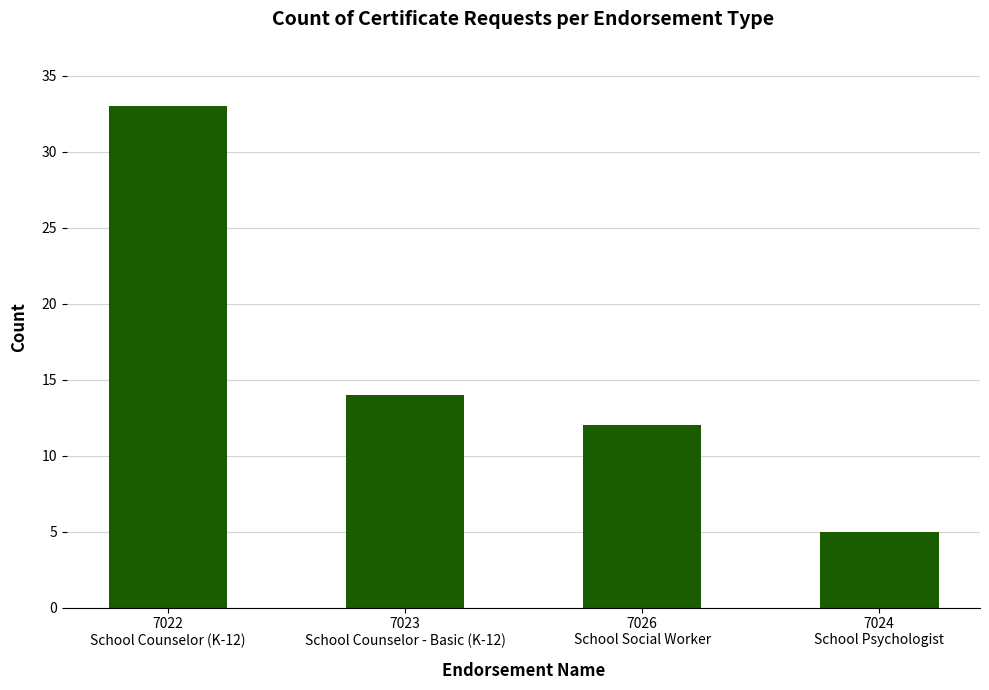

What is the difference between the values at 7023
School Counselor - Basic (K-12) and 7022
School Counselor (K-12)?

19